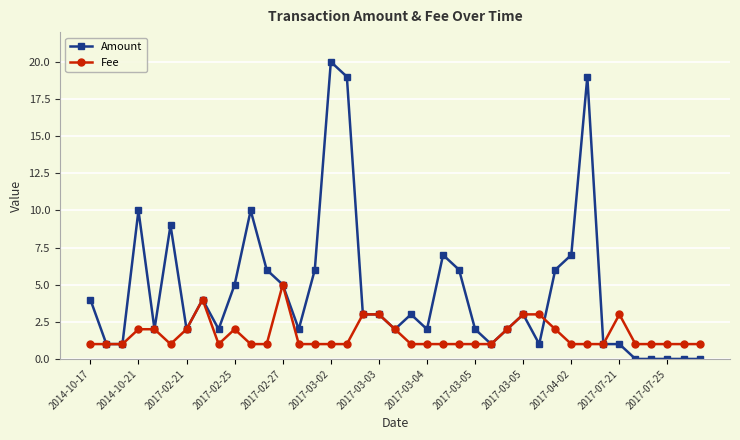

Which series has the widest spread of values?

Amount